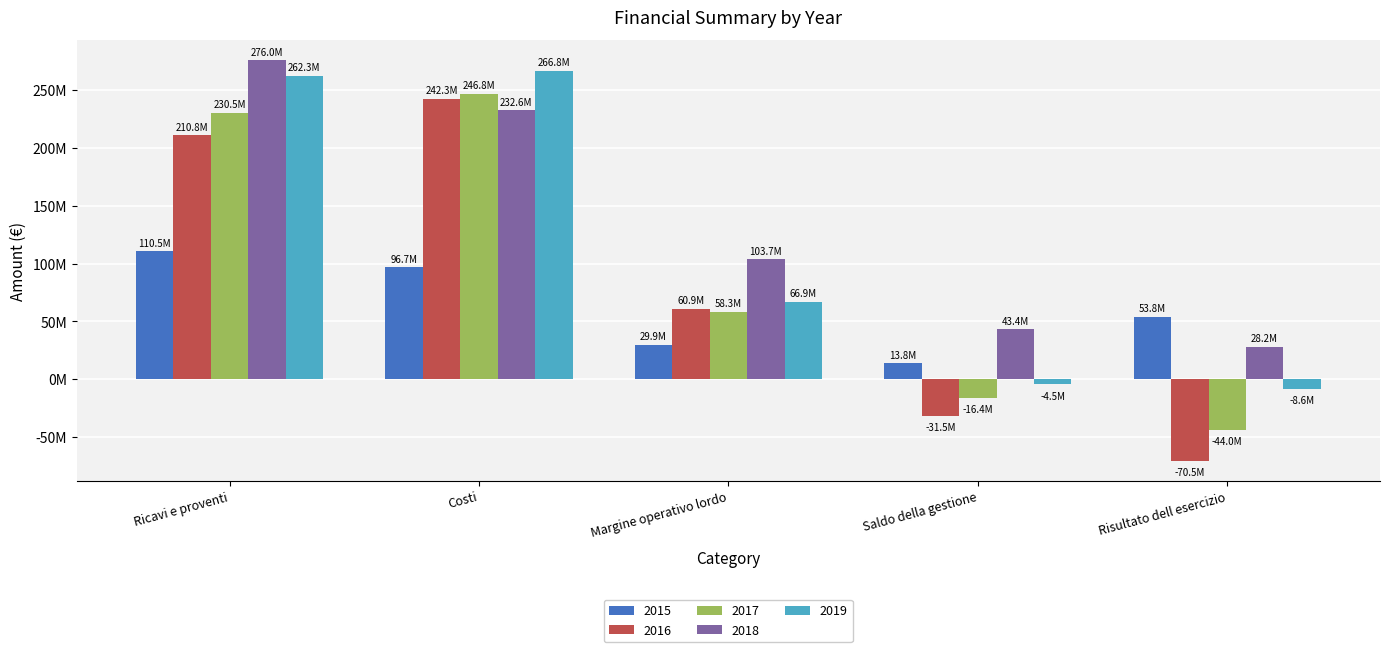

List the labels in order of 2017 value, largest first.

Costi, Ricavi e proventi, Margine operativo lordo, Saldo della gestione, Risultato dell esercizio